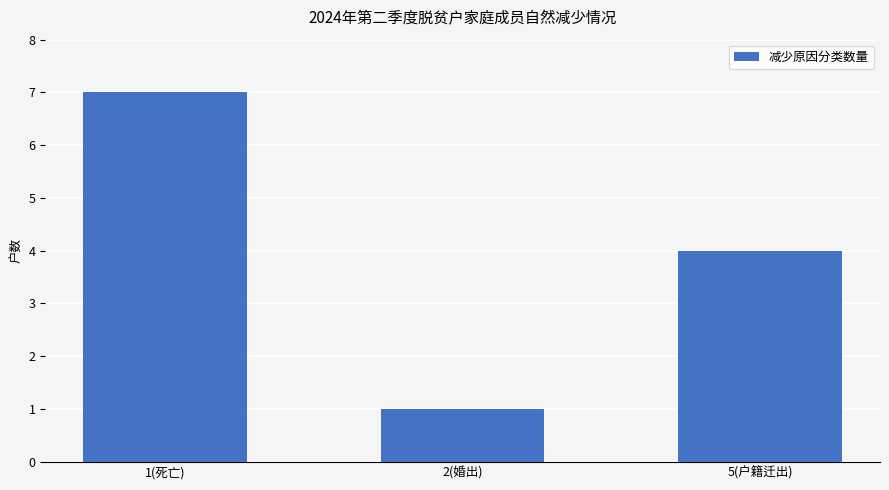

Is it true that the value at 5(户籍迁出) is 4?

True